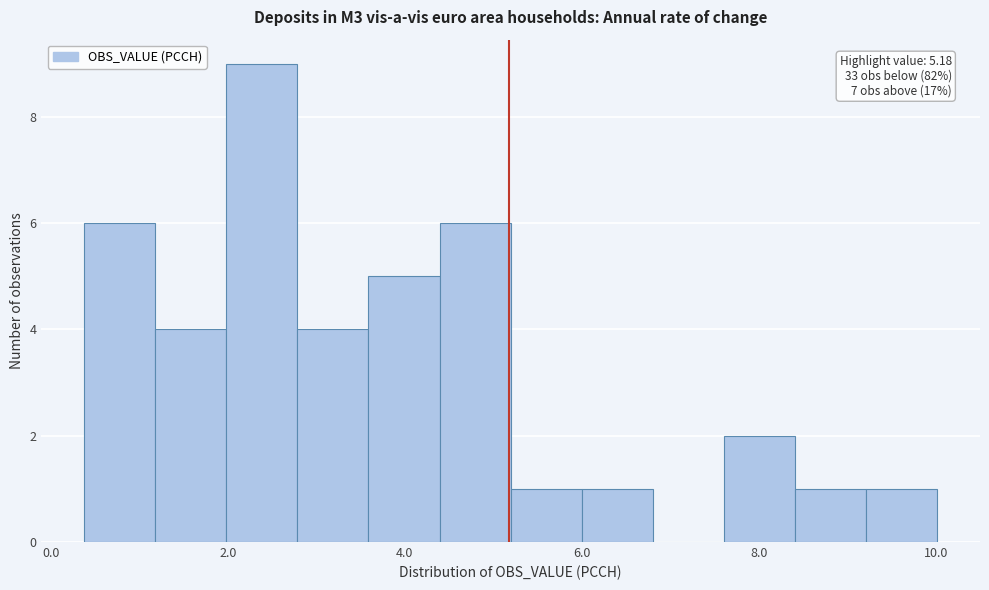

Over which range of the x-axis is the bar tallest?

2.0 to 2.8